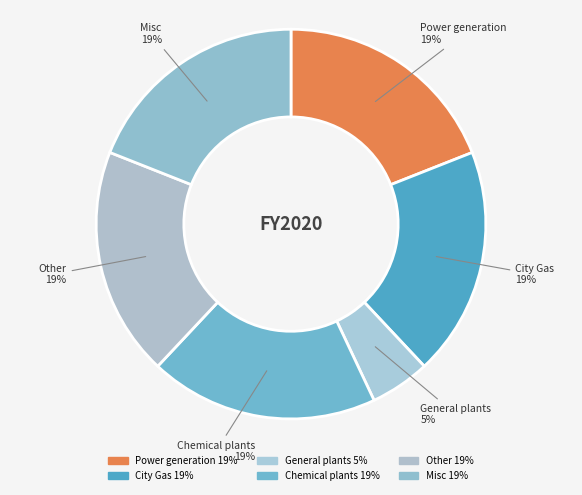

Between Chemical plants and General plants, which is larger?

Chemical plants